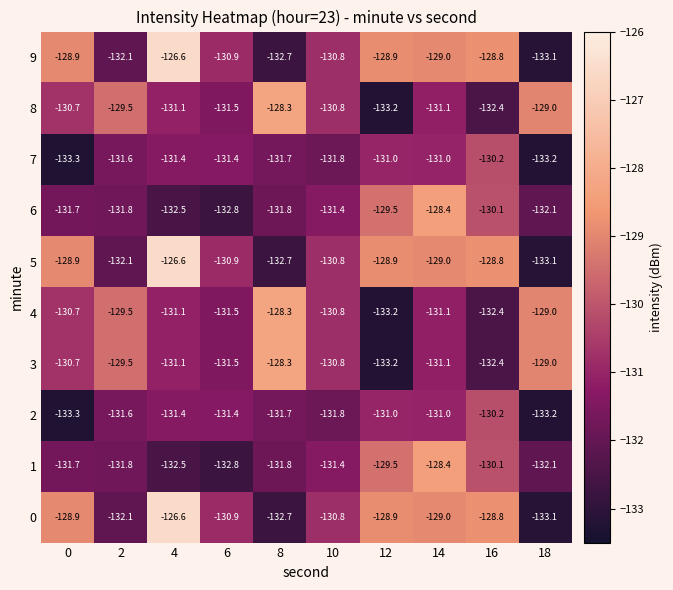

At which category is the sum across all series the highest?

14